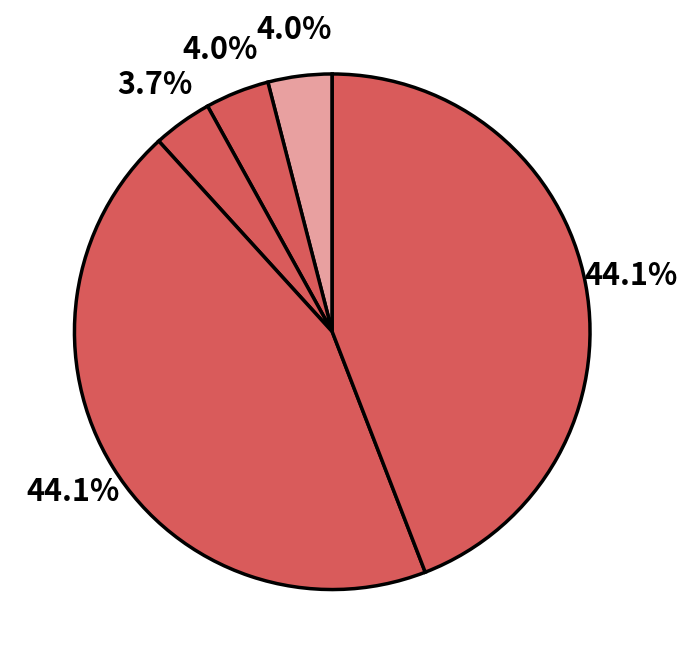

Rank the categories by value from highest to lowest.

Motor Mouse Delivers, Motor Mouse, Hornbeam Gets It Done, Hornbeam All In, Motor Mouse & Valentino